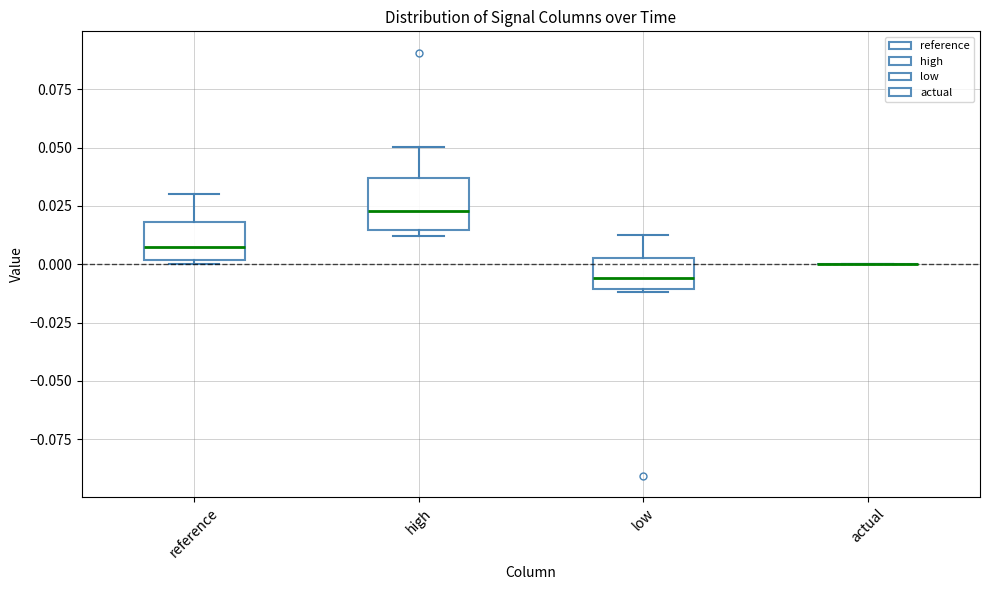

Reading left to right, read every box against the y-axis: the position of its median line, the range the box covers, and the ends of its whiskers. The values are not printed on the chart, so give them approximately, as read against the axis.

reference: median 0.010, box 0.000 to 0.020, whiskers 0.000 (just below the box's lower edge) to 0.030
high: median 0.025, box 0.015 to 0.035, whiskers 0.010 to 0.050
low: median -0.005, box -0.010 to 0.005, whiskers -0.010 to 0.015
actual: box collapsed to a line at 0.000, whiskers 0.000 to 0.000